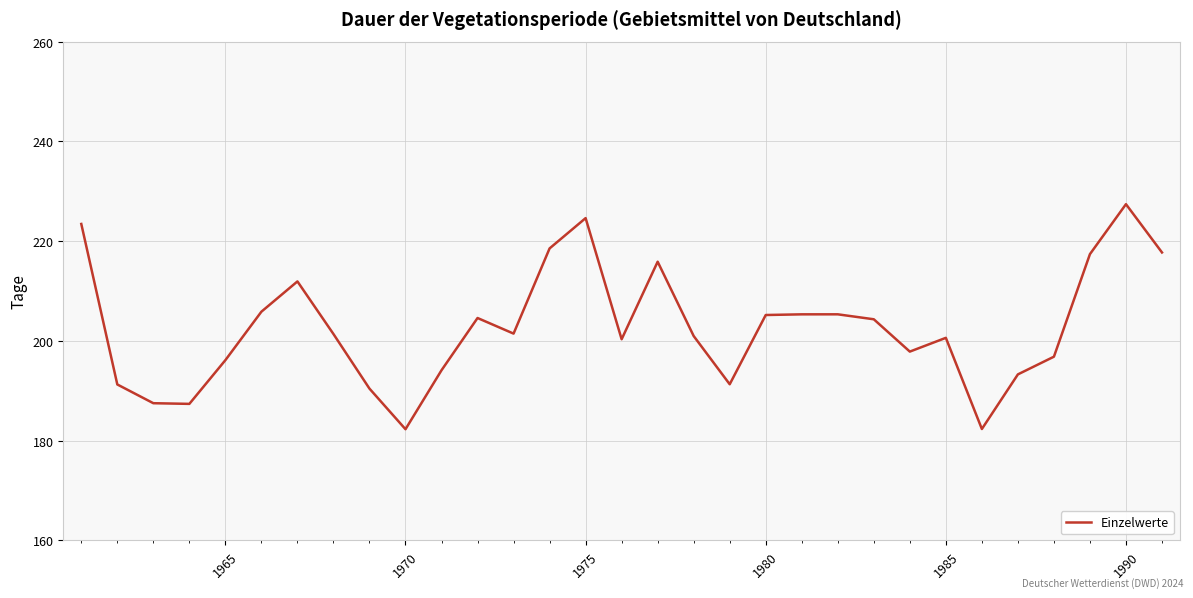

What is the smallest value displayed?

182.3